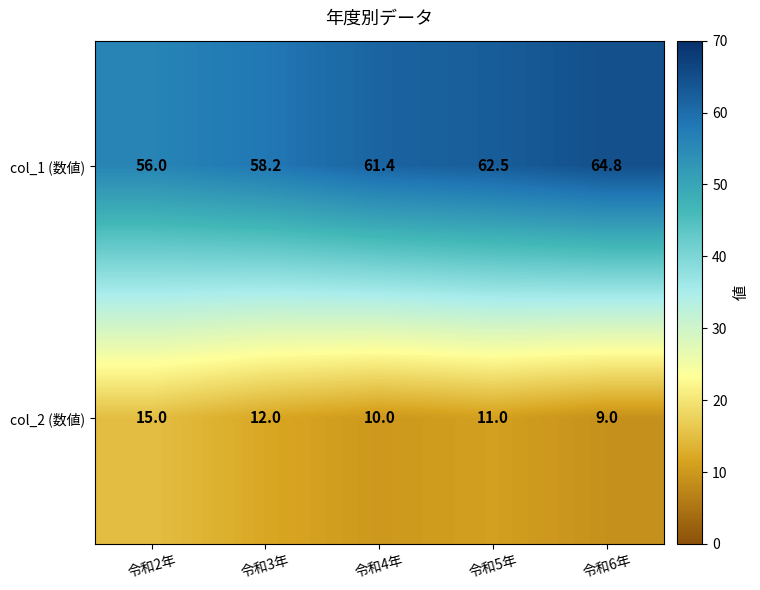

At which category is the sum across all series the highest?

令和6年